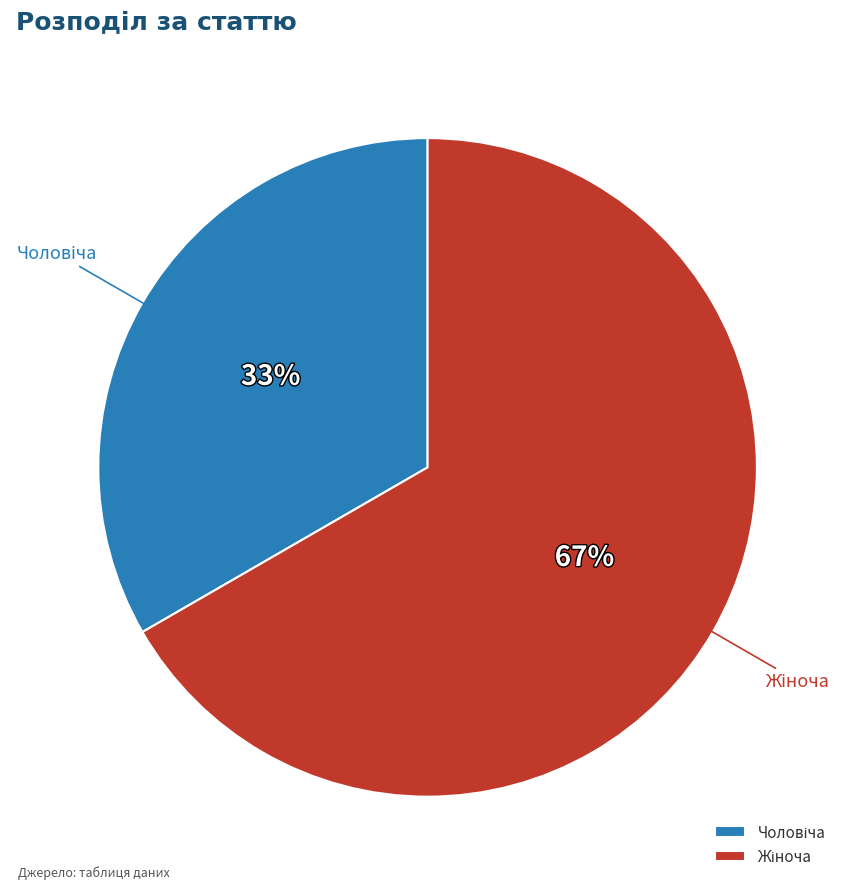

Does any single category account for the majority?

Yes